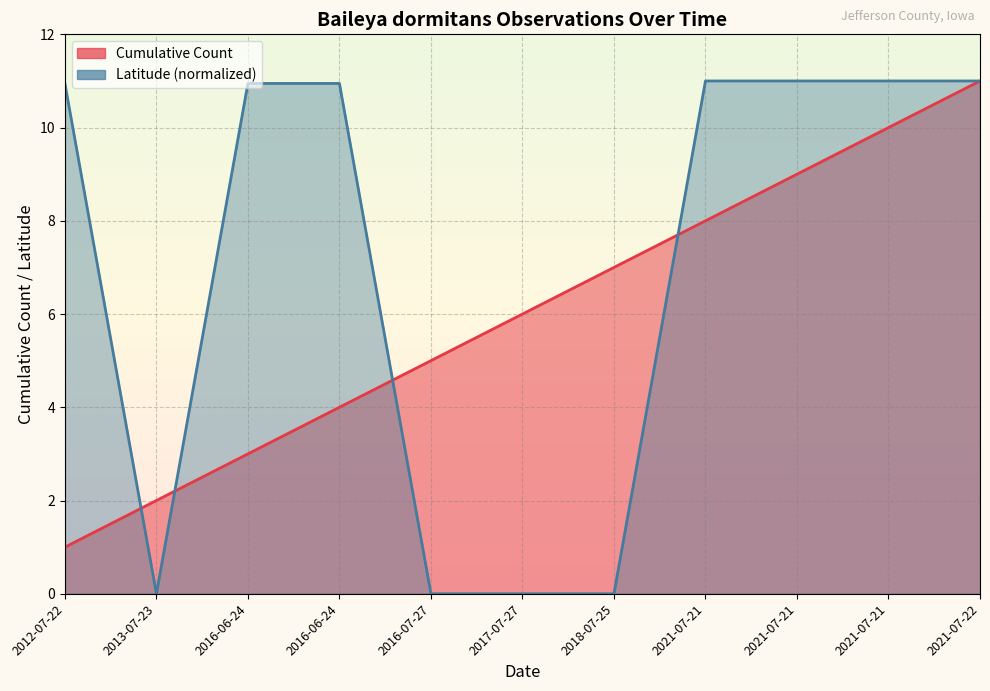

Reading right to left, list all the values displayed in this chart.

Cumulative Count: 11.0	10.0	9.0	8.0	7.0	6.0	5.0	4.0	3.0	2.0	1.0
Latitude (normalized): 11.0	11.0	11.0	11.0	0.0	0.0	0.0	10.9	10.9	0.0	10.9